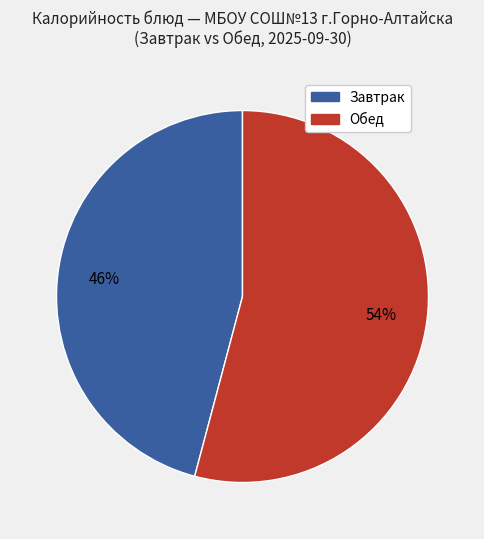

Is there a majority slice in this chart?

Yes